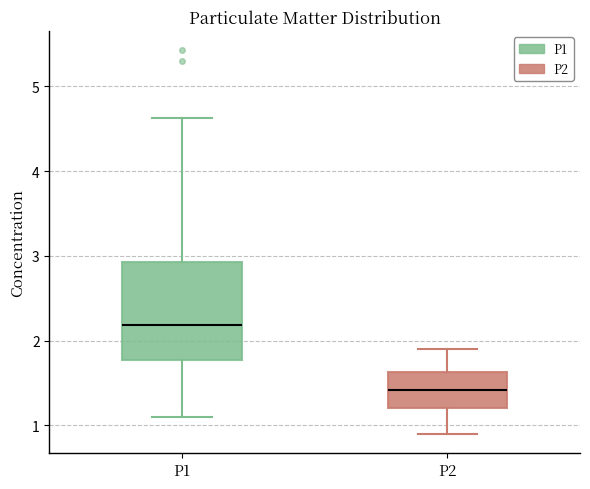

Reading left to right, transcribe this box plot: for each box, give where its median line is, the range the box spans, and where its two whiskers end, as read against the y-axis. The values are not printed on the chart, so give them approximately, as read against the axis.

P1: median 2.2, box 1.8 to 2.9, whiskers 1.1 to 4.6
P2: median 1.4, box 1.2 to 1.6, whiskers 0.9 to 1.9